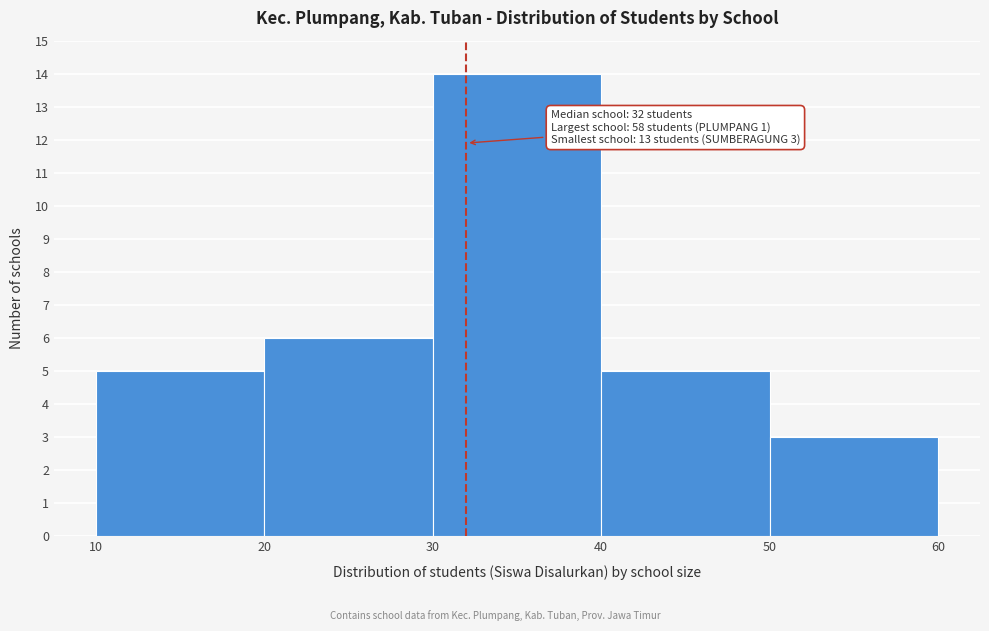

Over which range of the x-axis is the bar tallest?

30 to 40